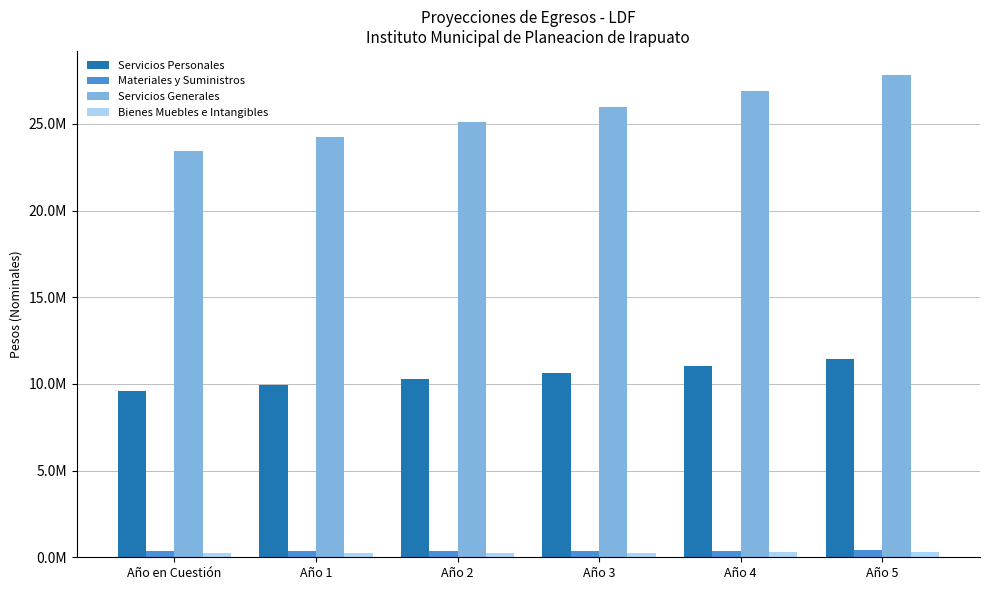

At how many categories does at least one series exceed 11785313?

6